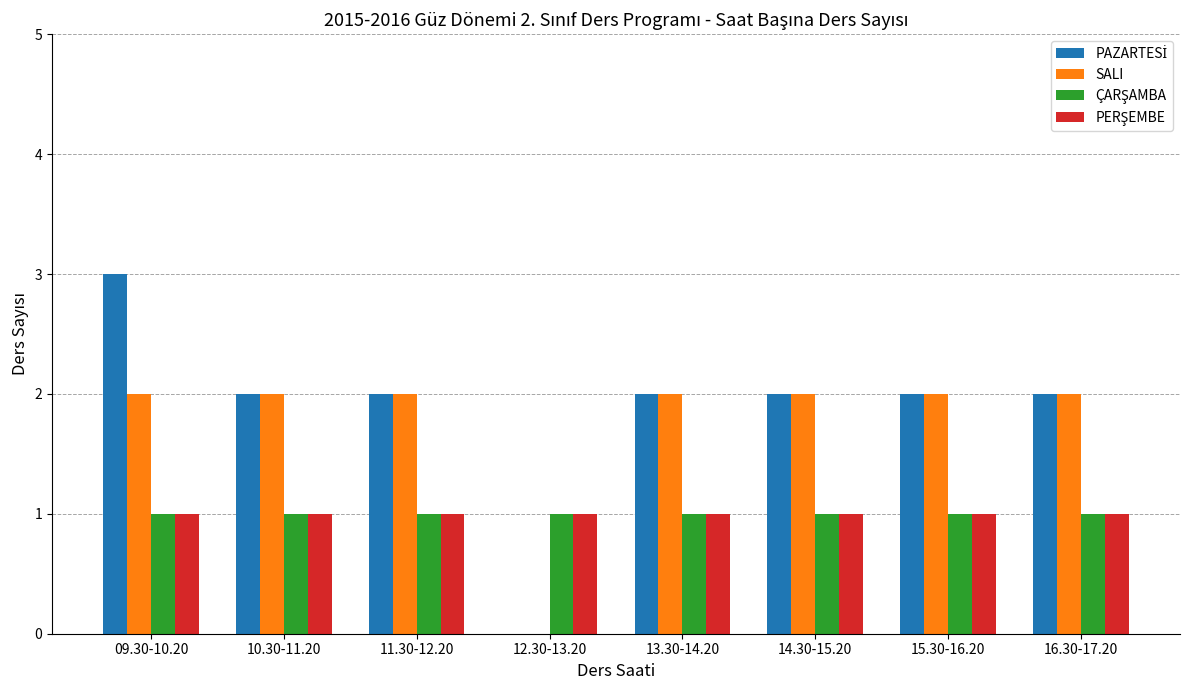

The value of SALI at 10.30-11.20 is 1. True or false?

False